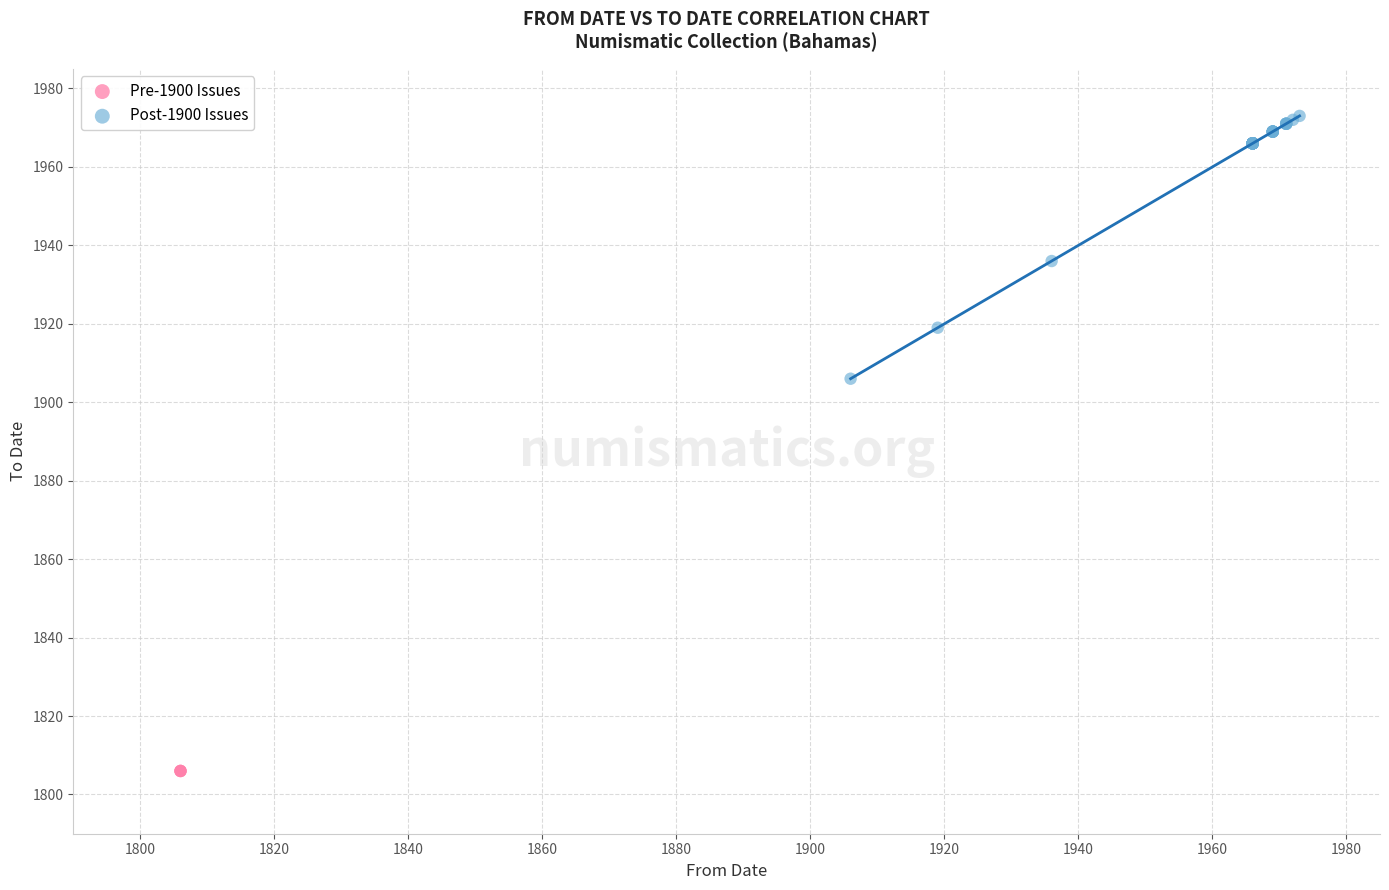

Which series contains the highest Y value?

Post-1900 Issues